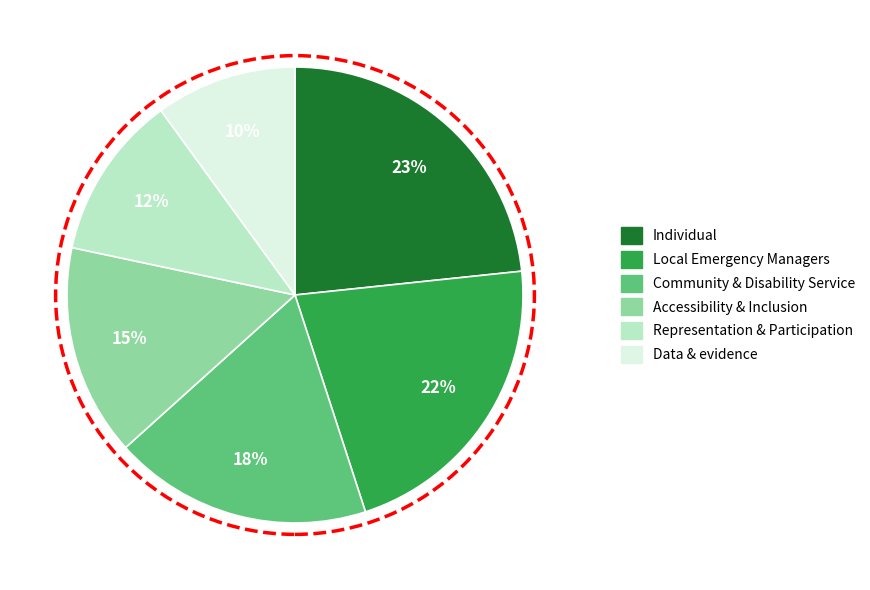

What percentage is the Data & evidence slice, to the nearest percent?

10%